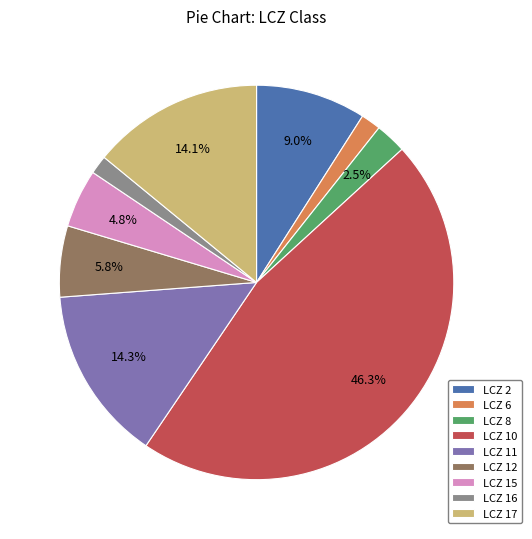

Is there a majority slice in this chart?

No